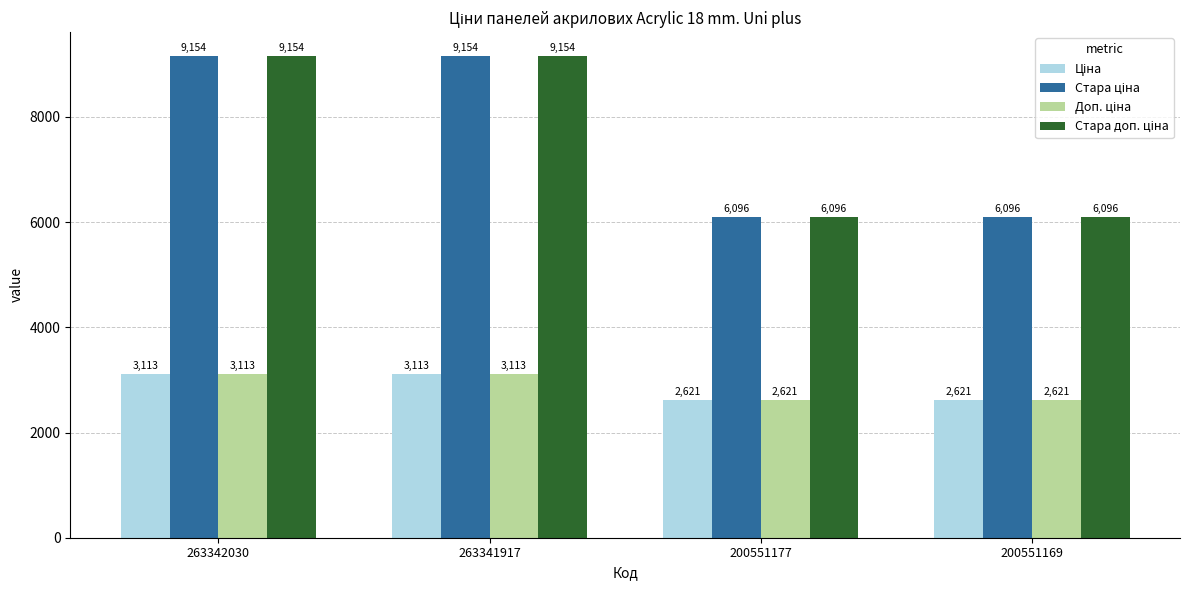

Count the number of data series in this chart.

4